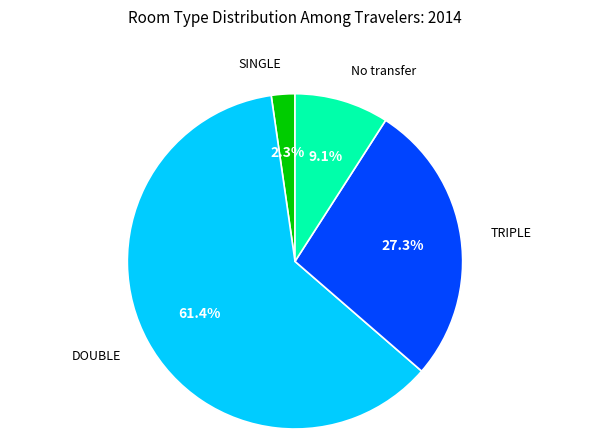

Is there any slice that represents more than half of the pie?

Yes